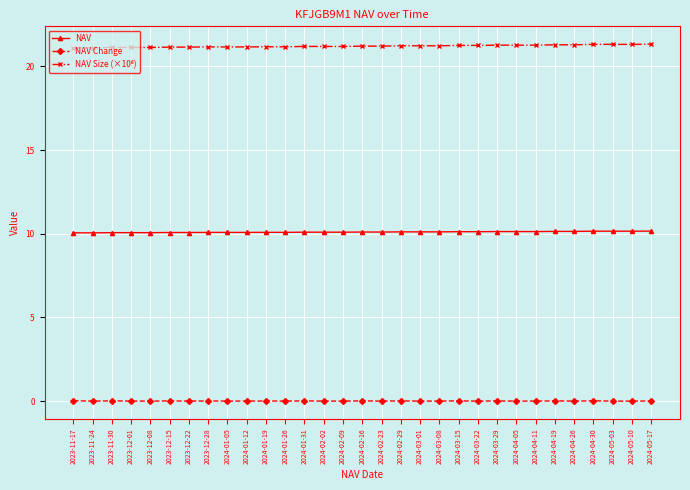

What is the approximate value of NAV at 2024-04-30?

10.2